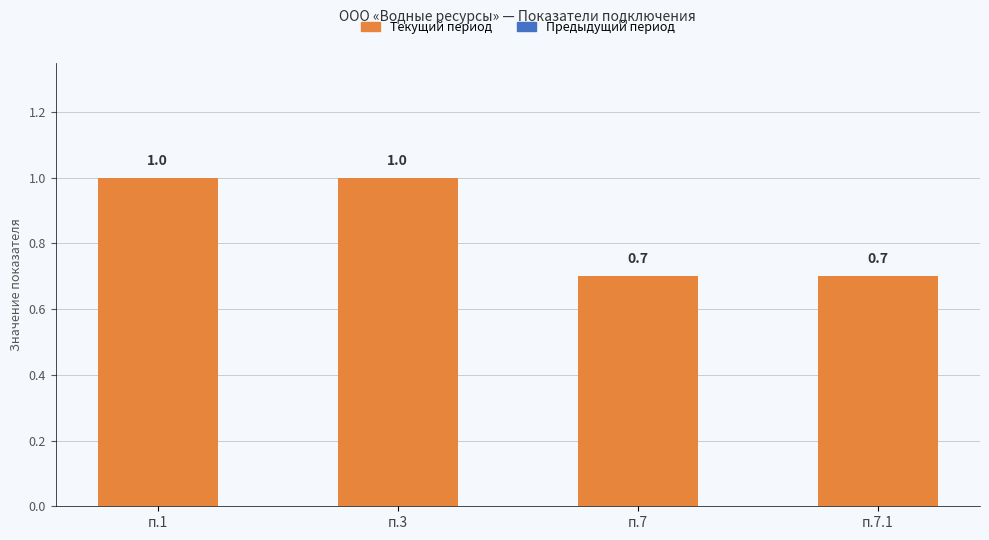

What is the smallest value displayed?

0.7